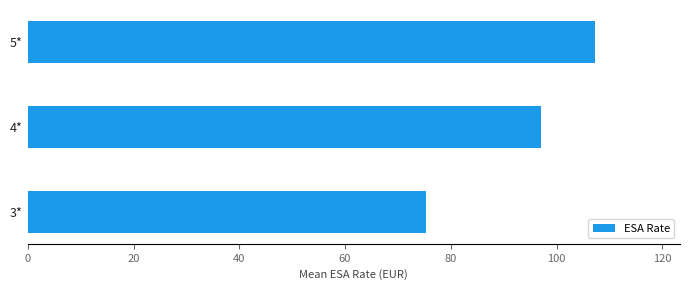

What is the ratio of the value at 5* to the value at 4*?

1.1